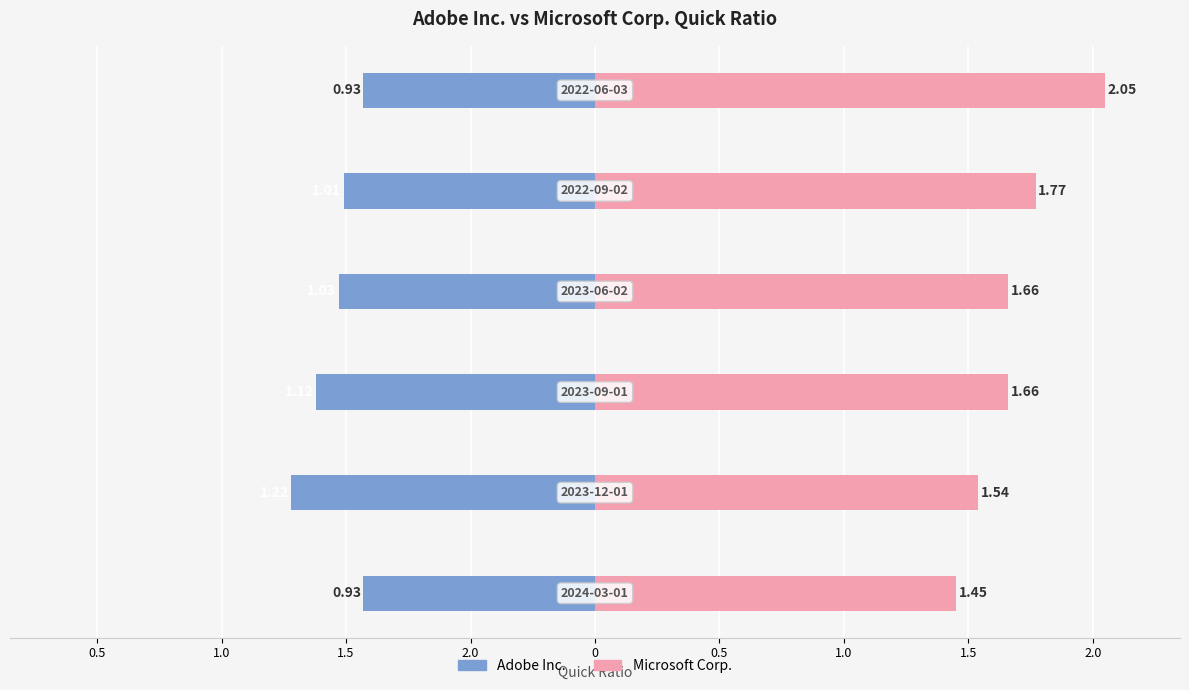

How many groups of bars are there?

6